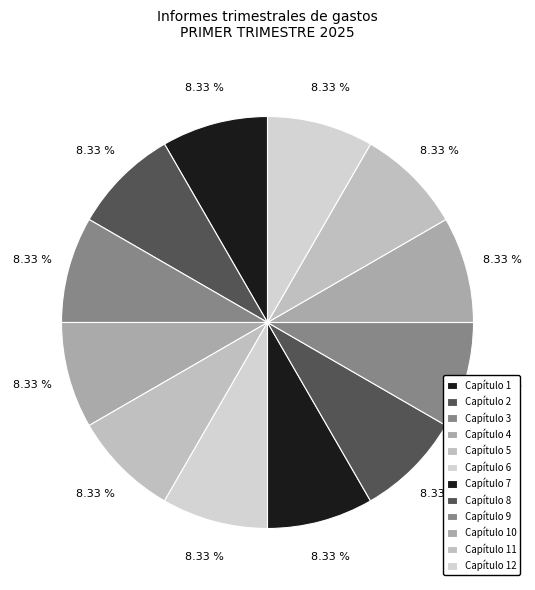

Is there a majority slice in this chart?

No